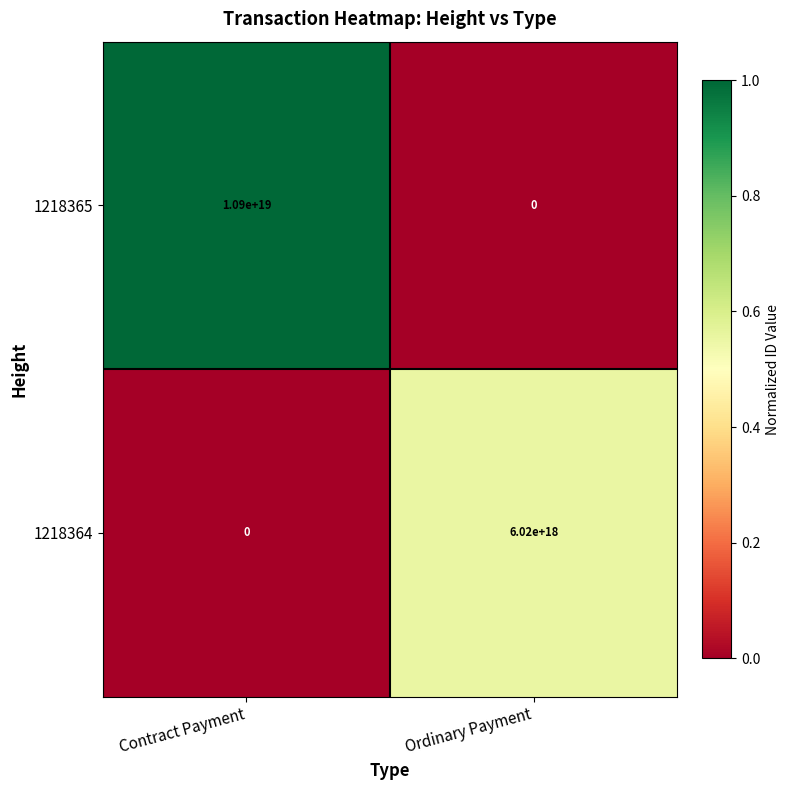

True or false: 1218364 has a value of 6020000000000000000 at Ordinary Payment.

True